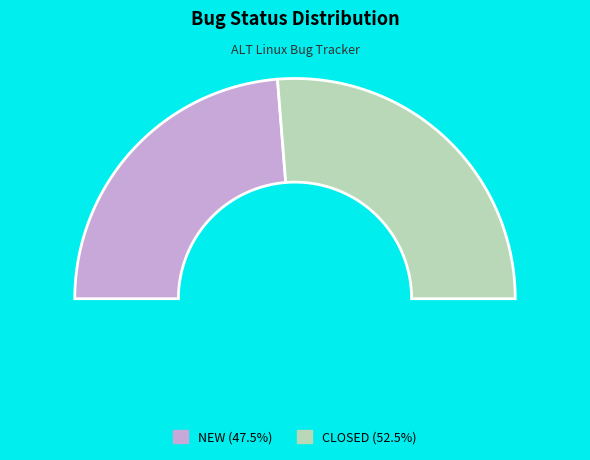

Count the number of slices in the pie.

2